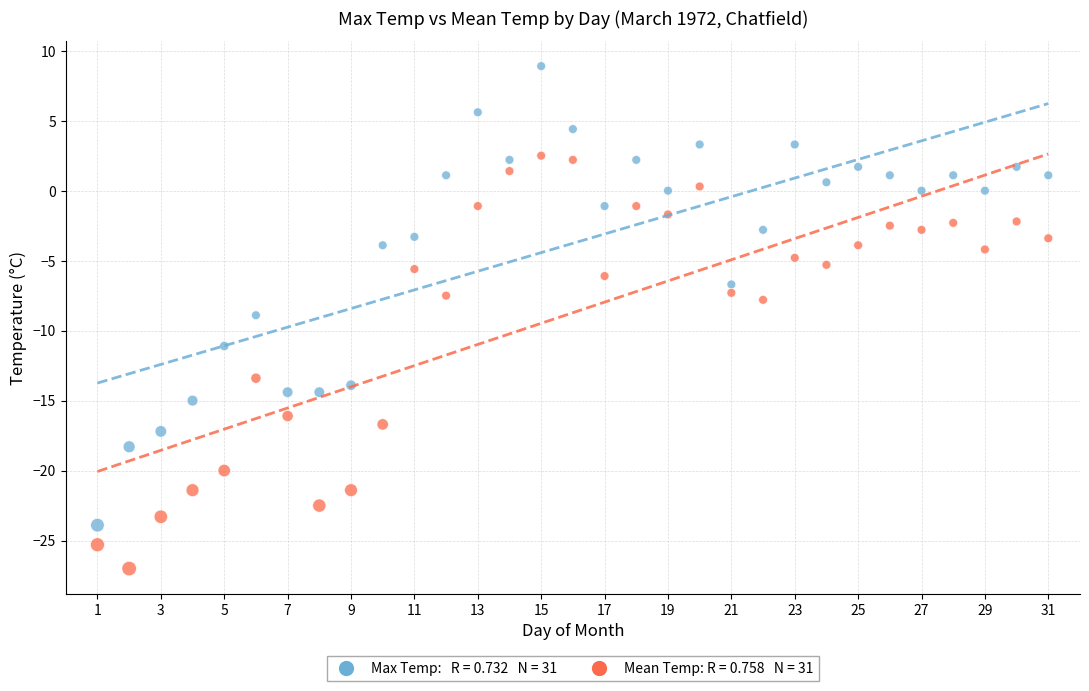

Across all data points, what is the range of Y values (max minus min)?

35.9